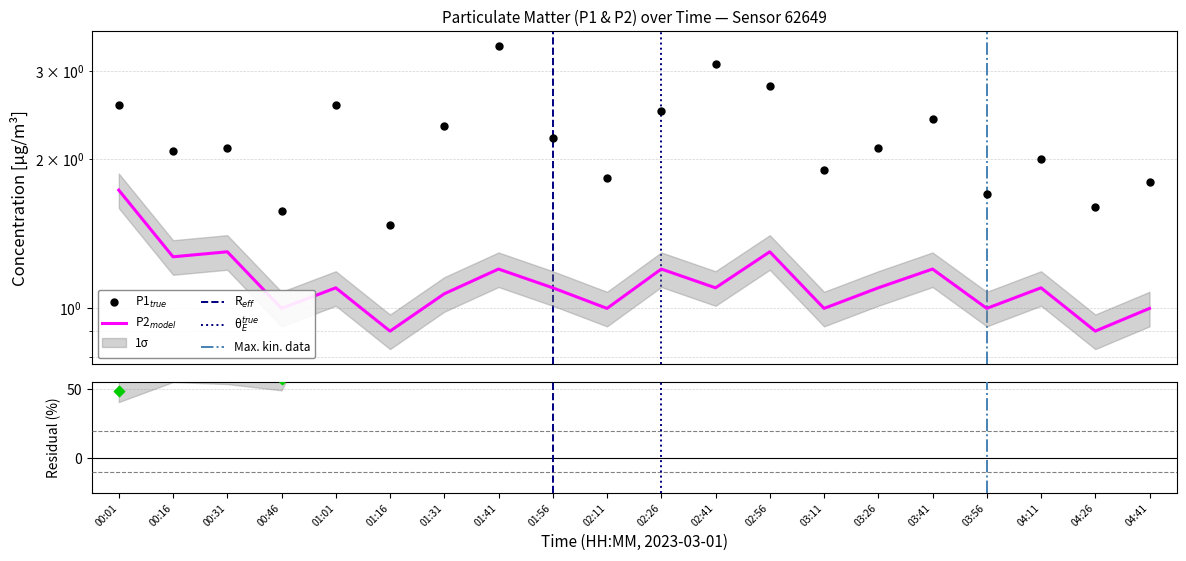

What is the total value across all series at 02:26?

3.7